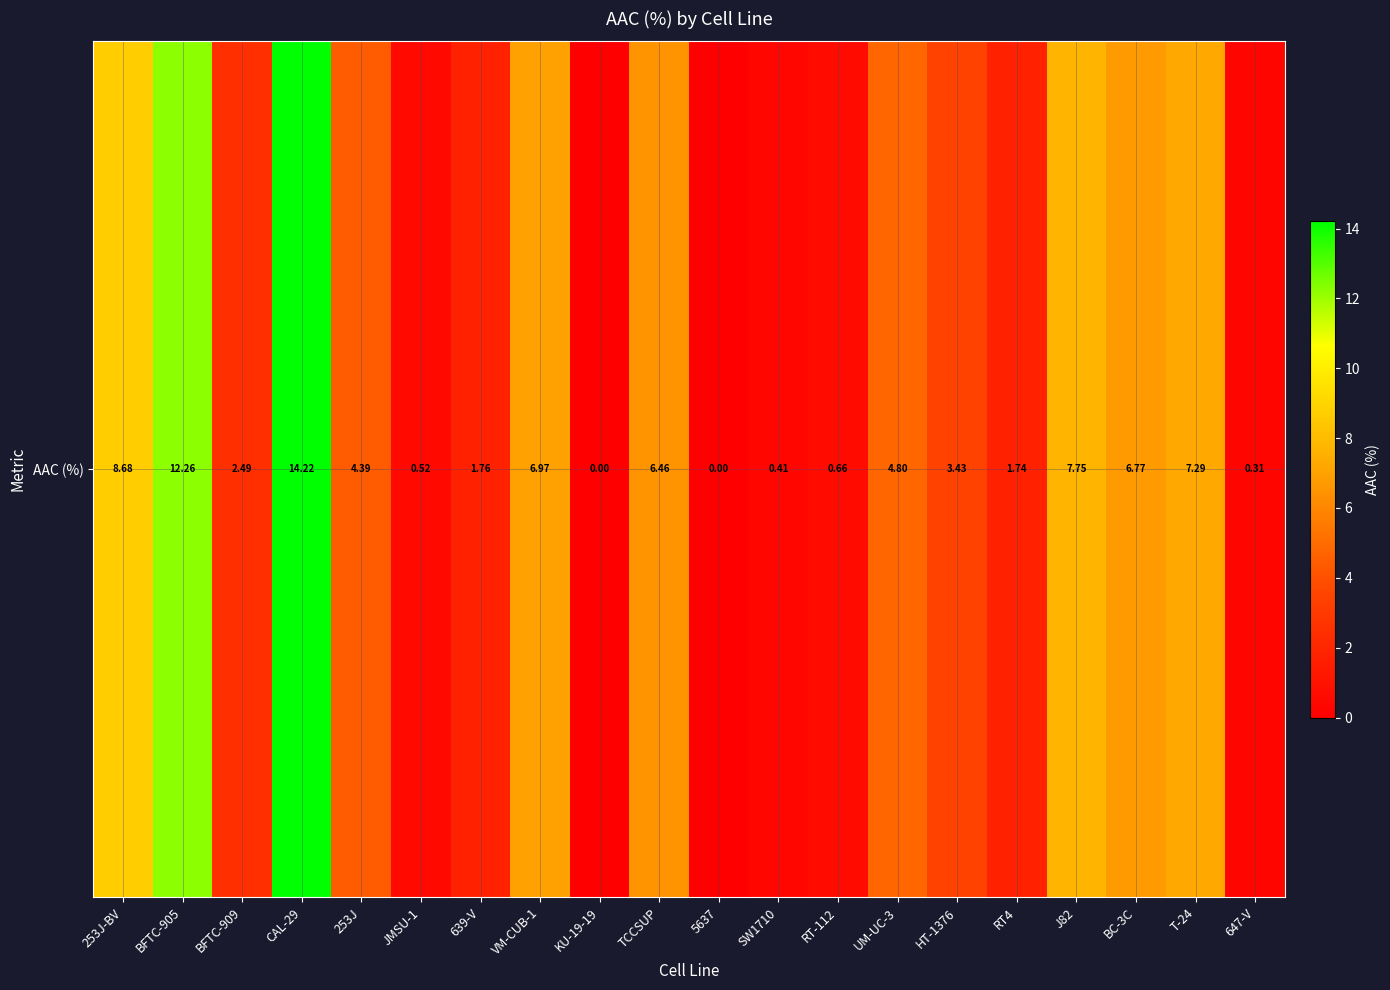

Where does the data first go above 4?

253J-BV